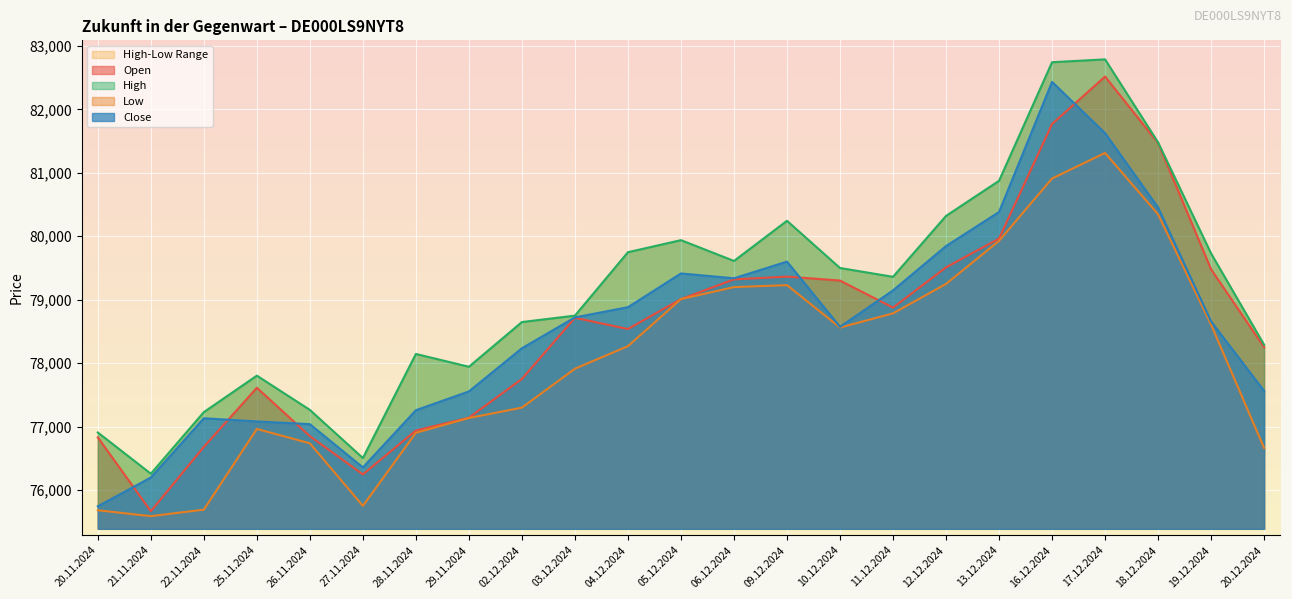

Reading left to right, transcribe all the data shown in this chart.

Open: 76829	75664	76679	77611	76848	76245	76937	77139	77750	78714	78537	79009	79319	79363	79301	78874	79509	79963	81769	82517	81469	79478	78251
High: 76906	76256	77227	77802	77262	76503	78144	77942	78647	78748	79748	79938	79610	80243	79499	79360	80320	80874	82743	82788	81479	79728	78289
Low: 75680	75587	75689	76962	76735	75749	76901	77134	77298	77911	78267	79009	79198	79229	78560	78784	79248	79926	80910	81313	80345	78606	76661
Close: 75742	76196	77130	77080	77037	76355	77257	77553	78234	78720	78881	79413	79337	79600	78571	79146	79845	80382	82433	81625	80453	78656	77561